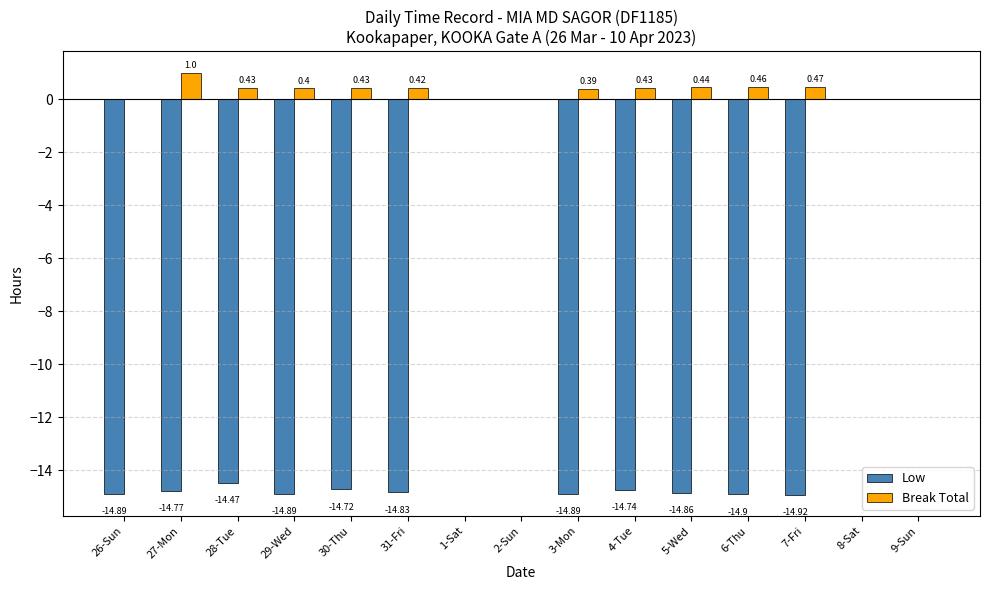

How many positive values does the Break Total series have?

10